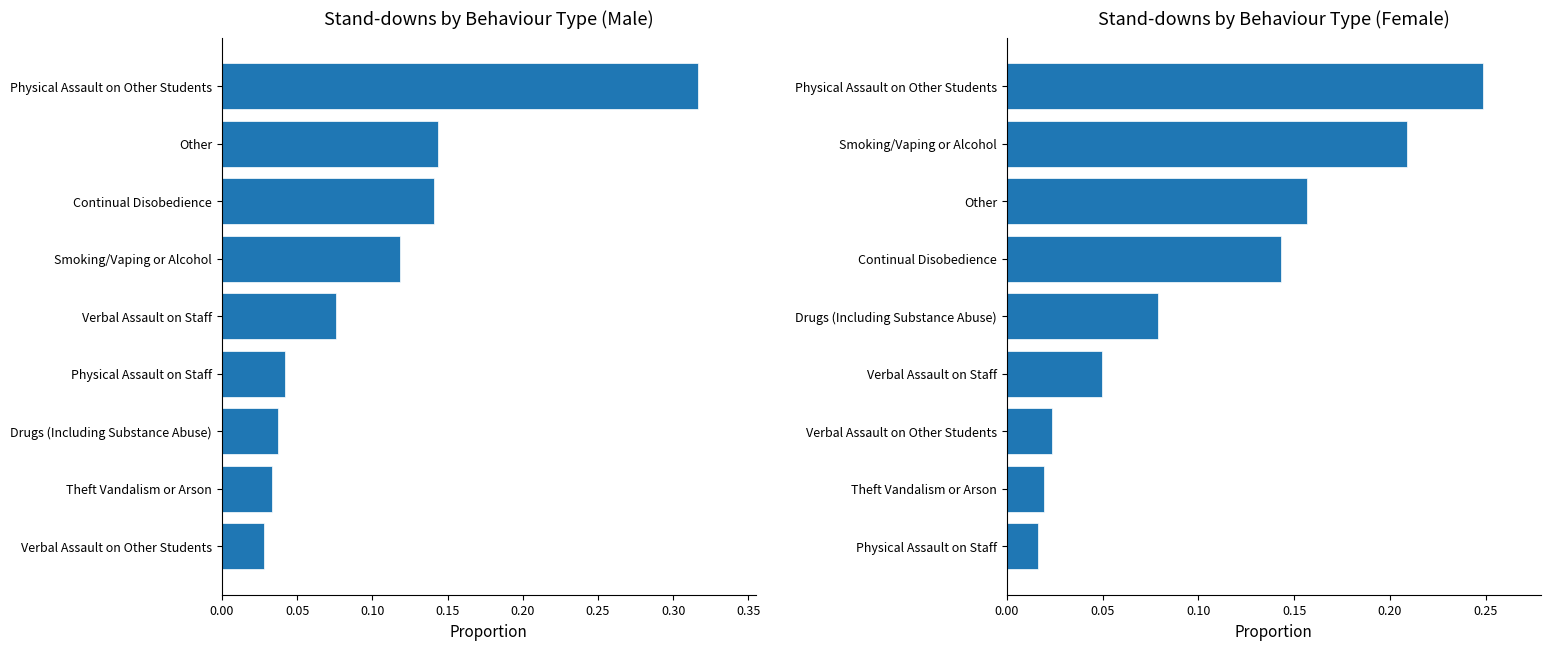

At 0.30, list the series in order from smallest to largest.

Male, Female